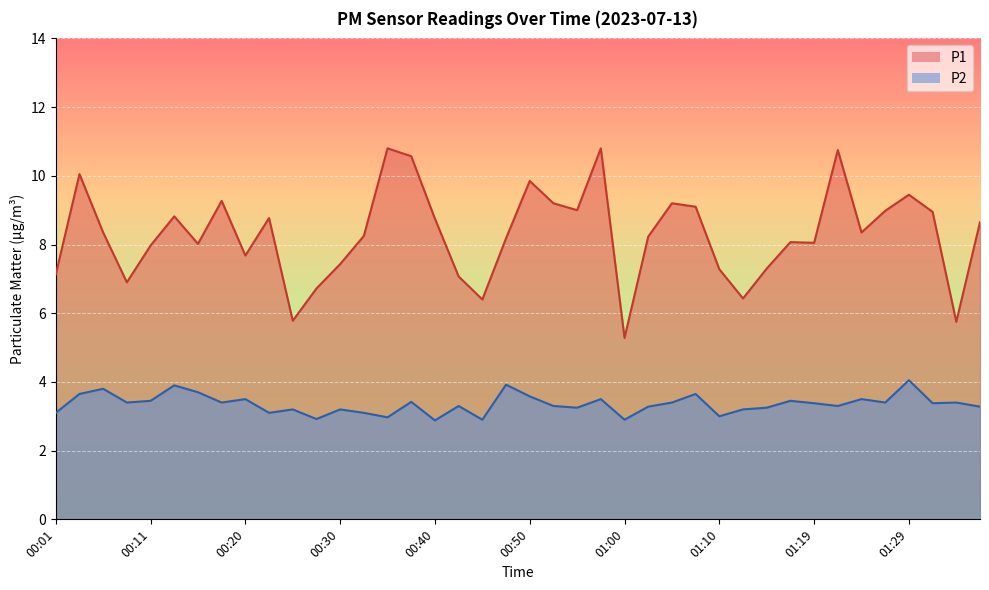

What position from the right is 01:19?

8